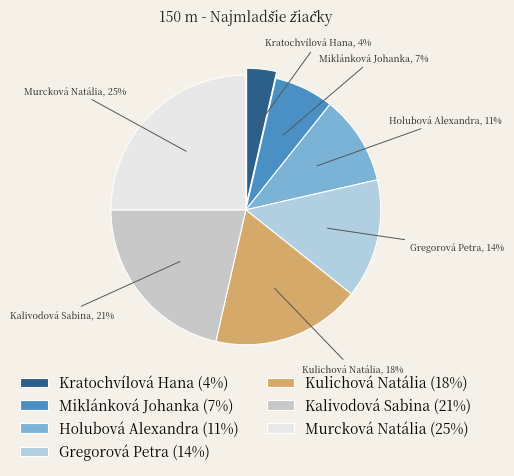

Is Kratochvílová Hana the majority of the pie?

No